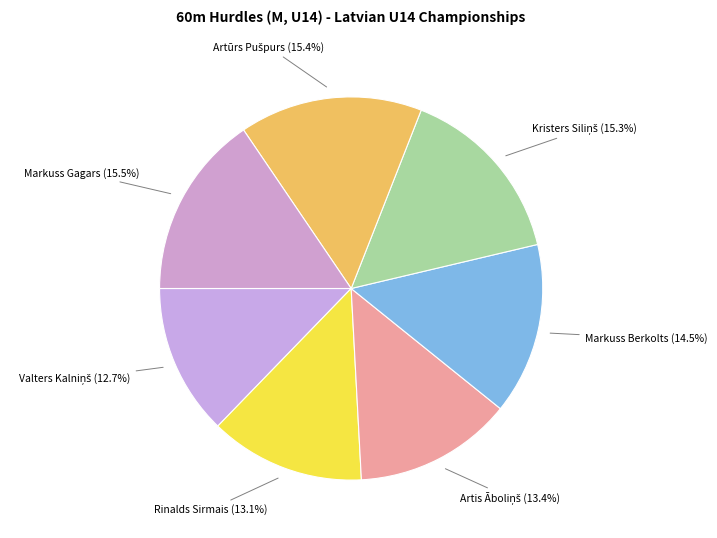

Is Markuss Berkolts the majority of the pie?

No